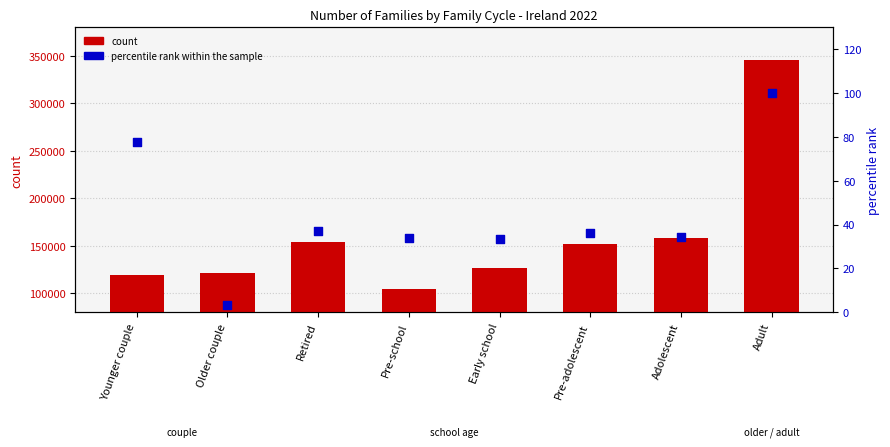

Which series has the largest Y range (max minus min)?

count